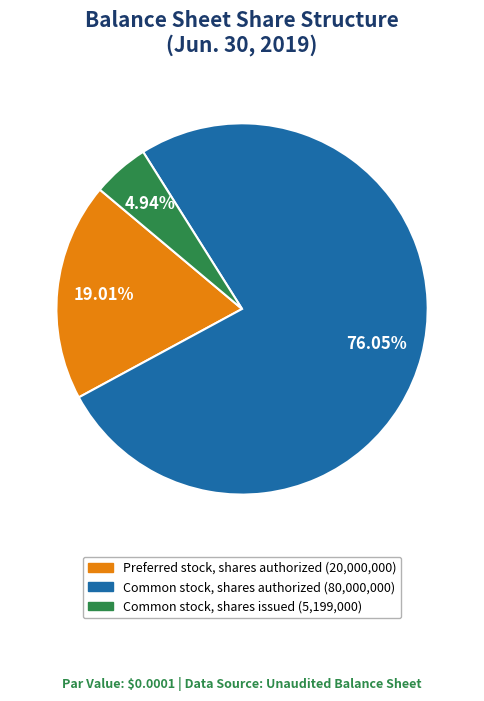

Combined, do Common stock, shares issued and Preferred stock, shares authorized account for over 50%?

No